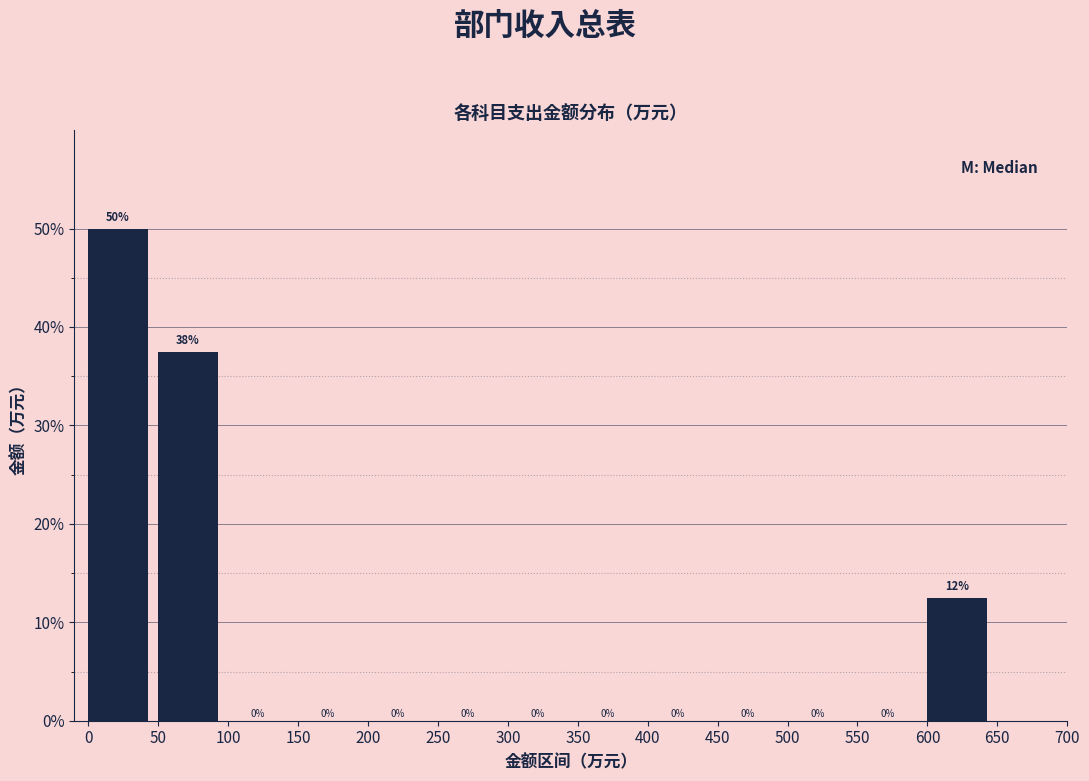

Which range on the x-axis has the tallest bar?

0 to 50